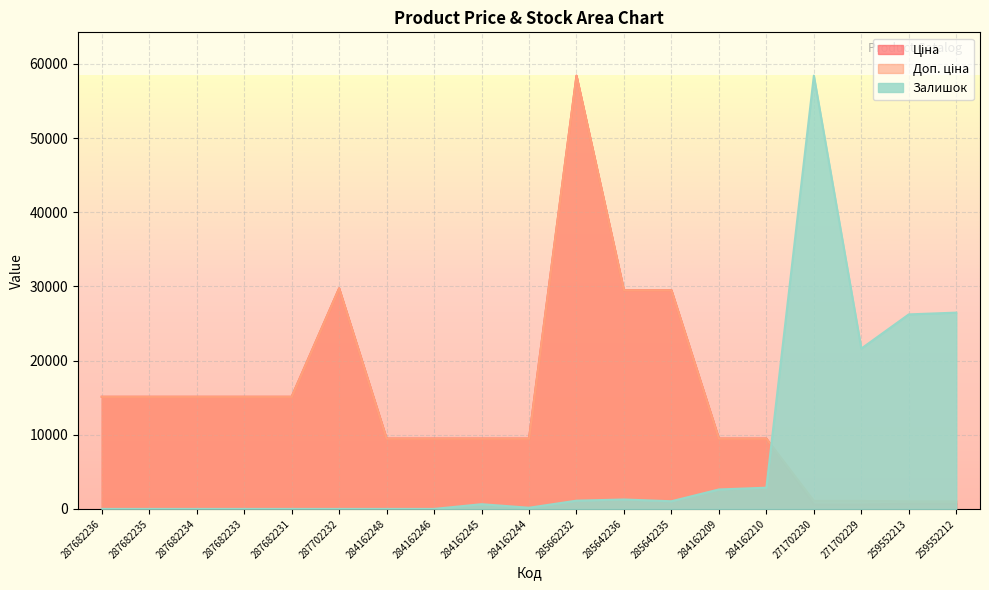

What are all the series names shown in the legend?

Ціна, Доп. ціна, Залишок